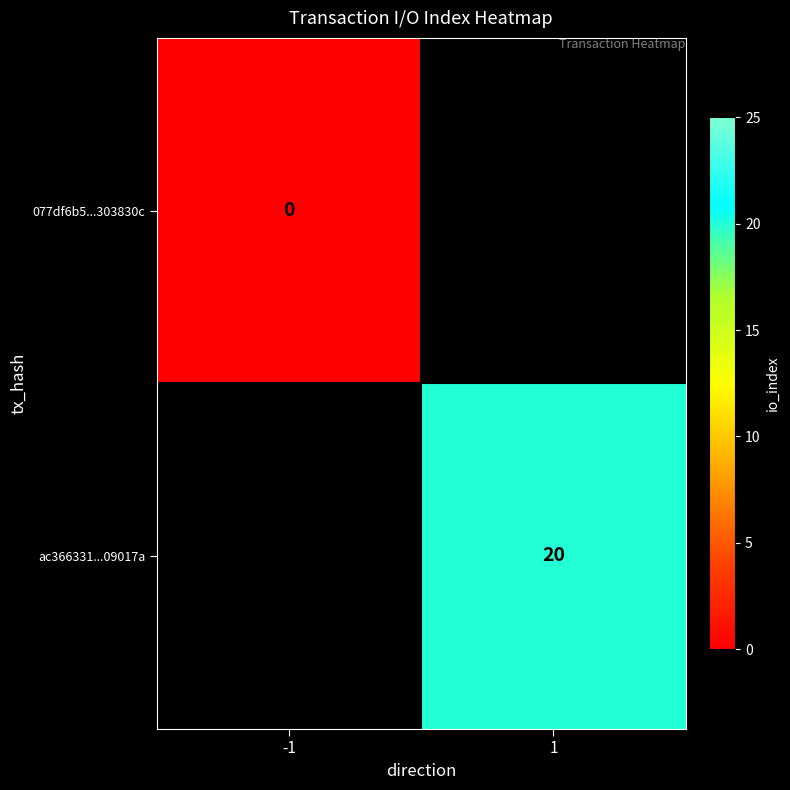

How many series are shown in this chart?

2